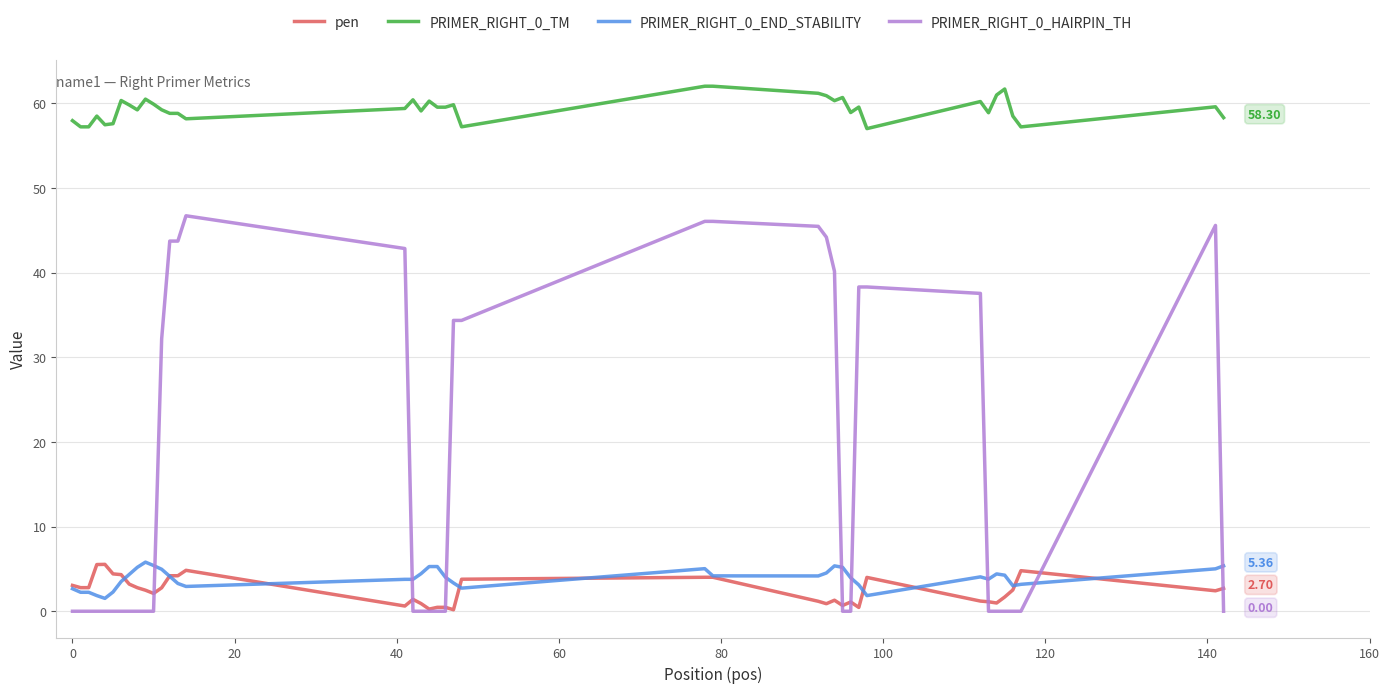

Which series has the widest spread of values?

PRIMER_RIGHT_0_HAIRPIN_TH